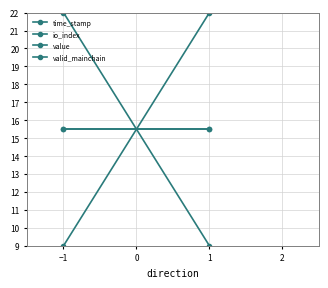

Is the value of io_index at −1 greater than the value of valid_mainchain at 1?

No